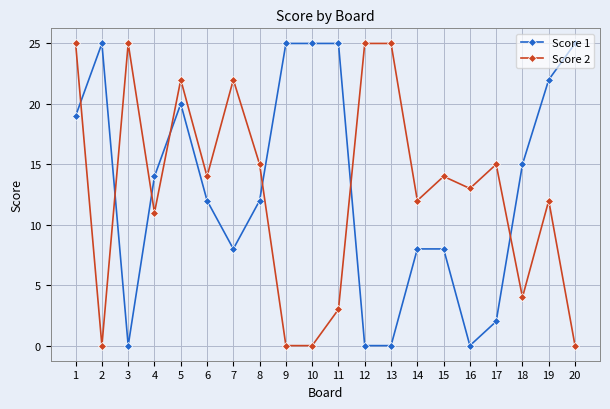

Which series changed the most between 3 and 16?

Score 2